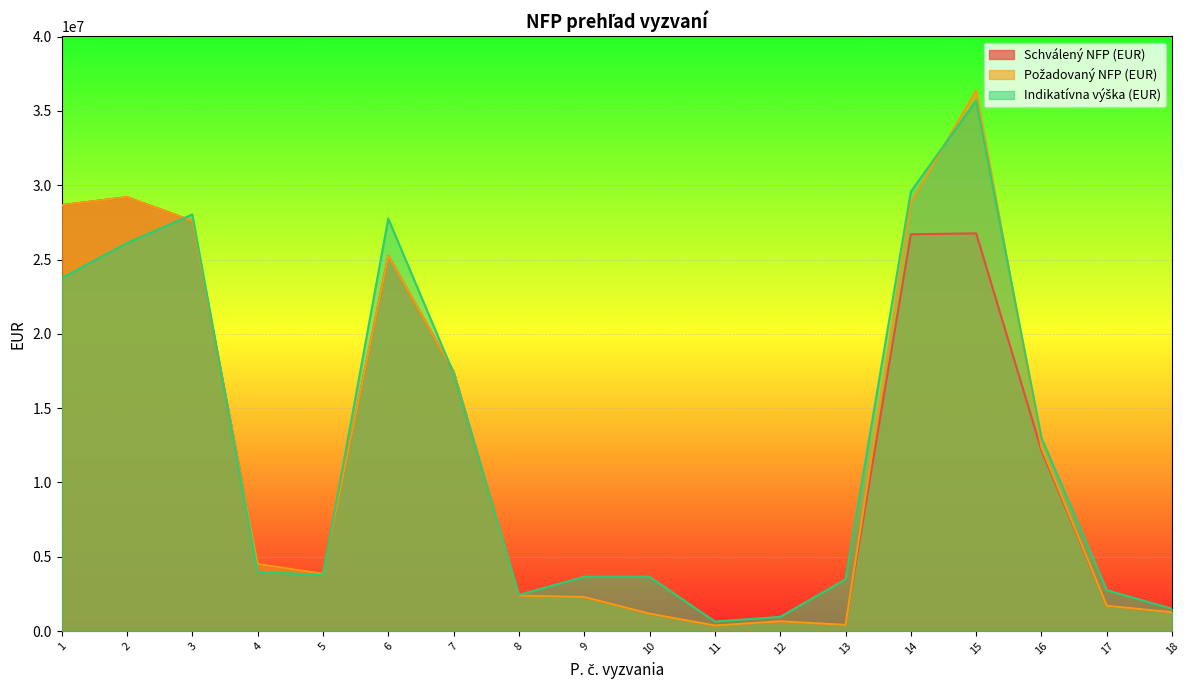

Which series ends up on top after the final intersection of Indikatívna výška (EUR) and Požadovaný NFP (EUR)?

Indikatívna výška (EUR)